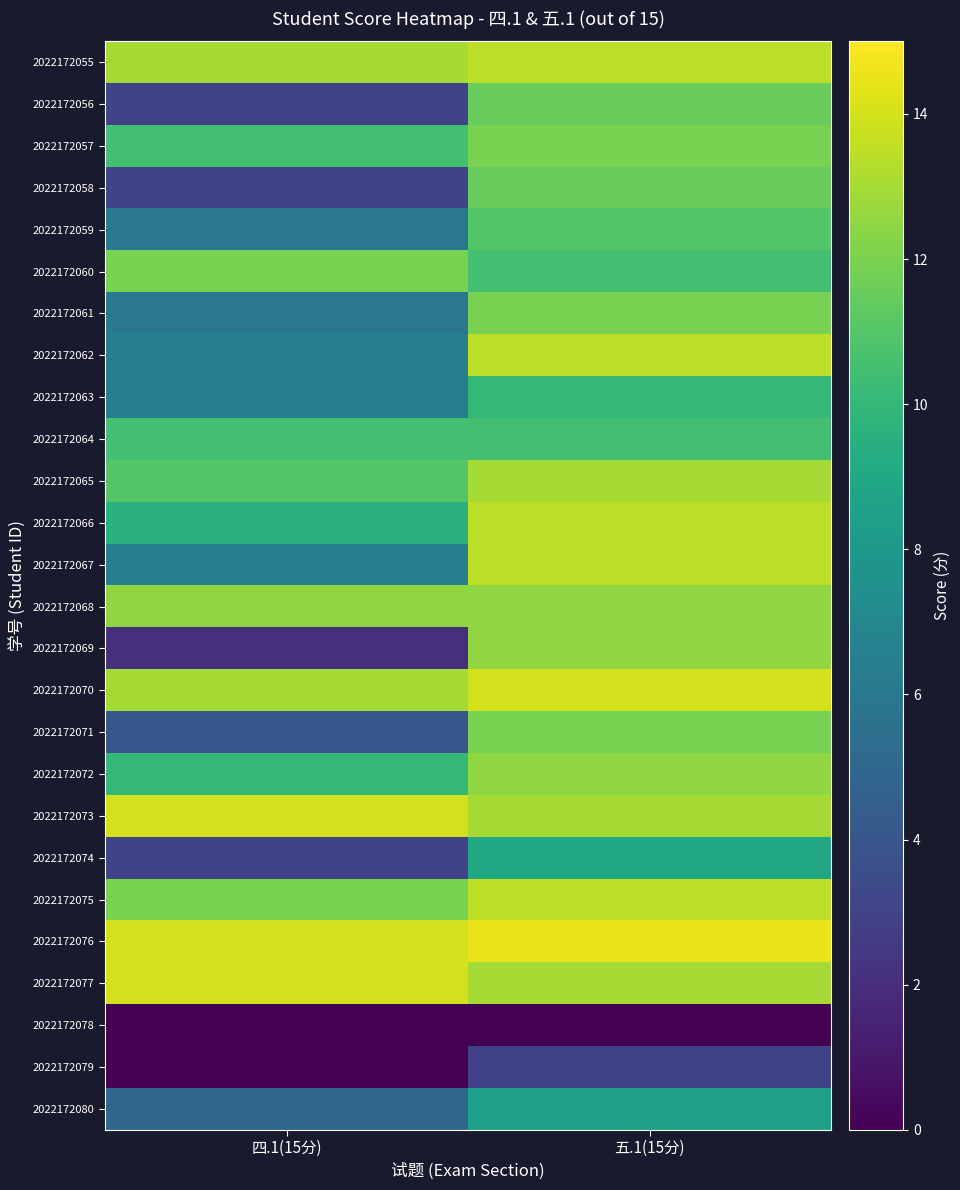

Reading left to right, list all the values displayed in this chart.

2022172055: 四.1(15分)=13.0	五.1(15分)=13.5
2022172056: 四.1(15分)=3.0	五.1(15分)=11.5
2022172057: 四.1(15分)=10.5	五.1(15分)=12.0
2022172058: 四.1(15分)=3.0	五.1(15分)=11.5
2022172059: 四.1(15分)=6.0	五.1(15分)=11.0
2022172060: 四.1(15分)=12.0	五.1(15分)=10.5
2022172061: 四.1(15分)=6.0	五.1(15分)=12.0
2022172062: 四.1(15分)=6.5	五.1(15分)=13.5
2022172063: 四.1(15分)=6.5	五.1(15分)=10.0
2022172064: 四.1(15分)=10.5	五.1(15分)=10.5
2022172065: 四.1(15分)=11.0	五.1(15分)=13.0
2022172066: 四.1(15分)=9.5	五.1(15分)=13.5
2022172067: 四.1(15分)=6.5	五.1(15分)=13.5
2022172068: 四.1(15分)=12.5	五.1(15分)=12.5
2022172069: 四.1(15分)=2.0	五.1(15分)=12.5
2022172070: 四.1(15分)=13.0	五.1(15分)=14.0
2022172071: 四.1(15分)=4.0	五.1(15分)=12.0
2022172072: 四.1(15分)=10.0	五.1(15分)=12.5
2022172073: 四.1(15分)=14.0	五.1(15分)=13.0
2022172074: 四.1(15分)=3.0	五.1(15分)=9.0
2022172075: 四.1(15分)=12.0	五.1(15分)=13.5
2022172076: 四.1(15分)=14.0	五.1(15分)=14.5
2022172077: 四.1(15分)=14.0	五.1(15分)=13.0
2022172078: 四.1(15分)=0.0	五.1(15分)=0.0
2022172079: 四.1(15分)=0.0	五.1(15分)=3.0
2022172080: 四.1(15分)=5.0	五.1(15分)=8.5